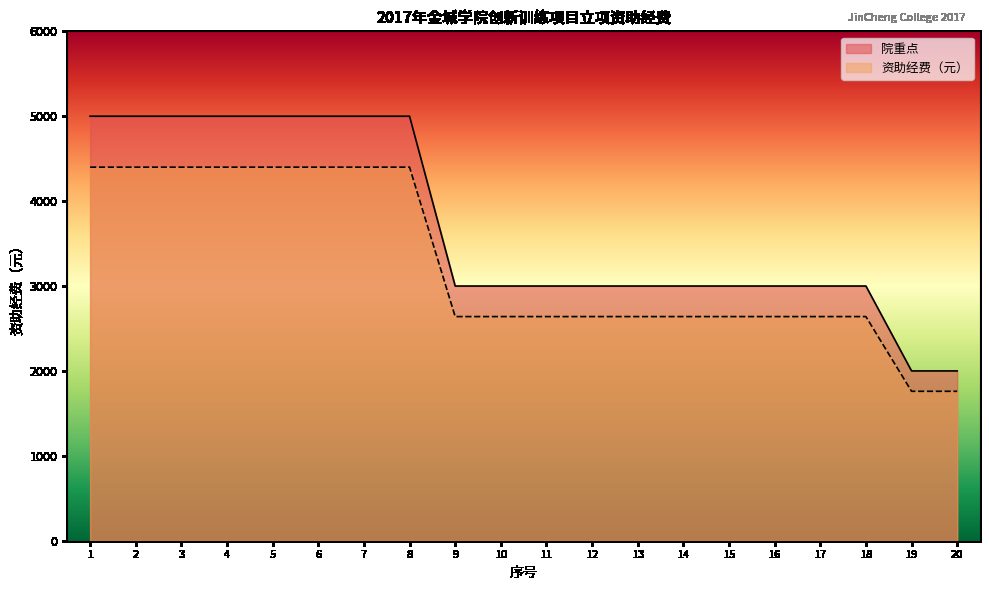

What is the value of the 院重点 point at the 3rd from the left?

5000